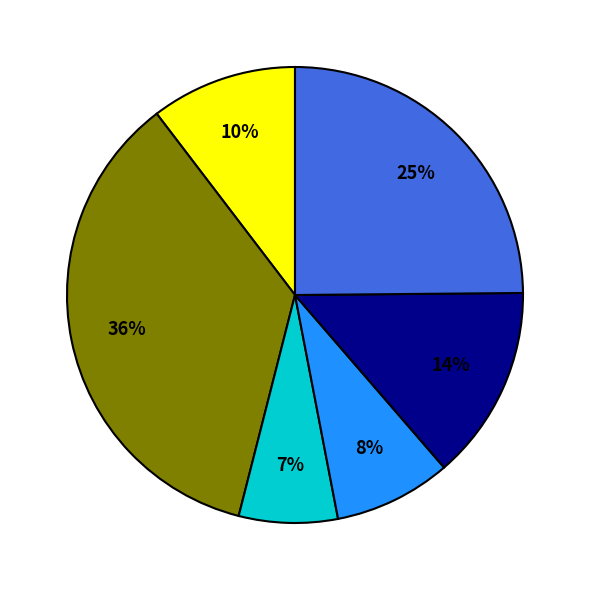

Does any single category account for the majority?

No